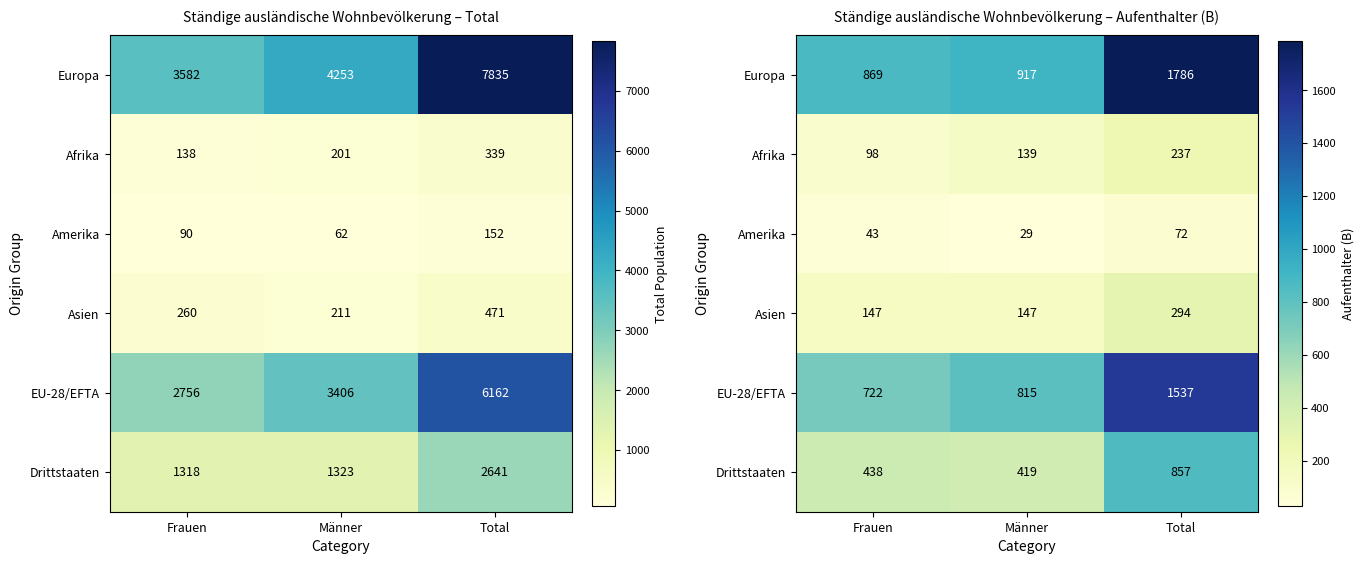

True or false: Afrika has a value of 210 at Männer.

False